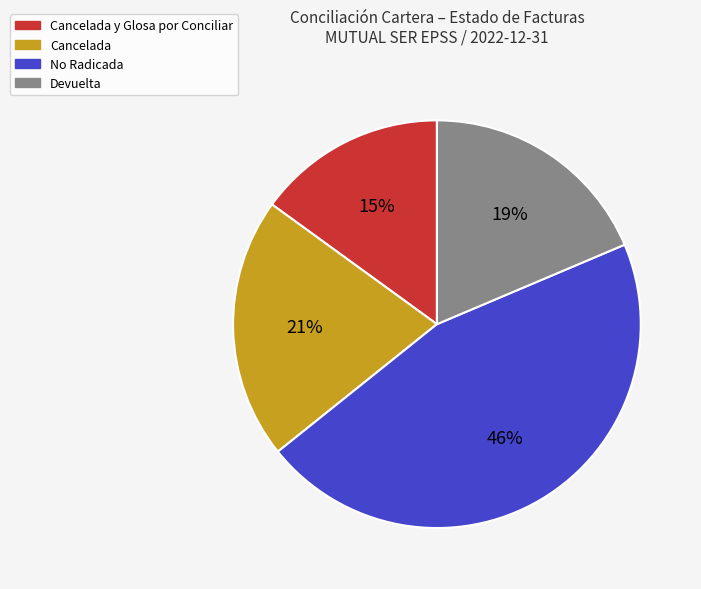

How many slices are in this pie chart?

4